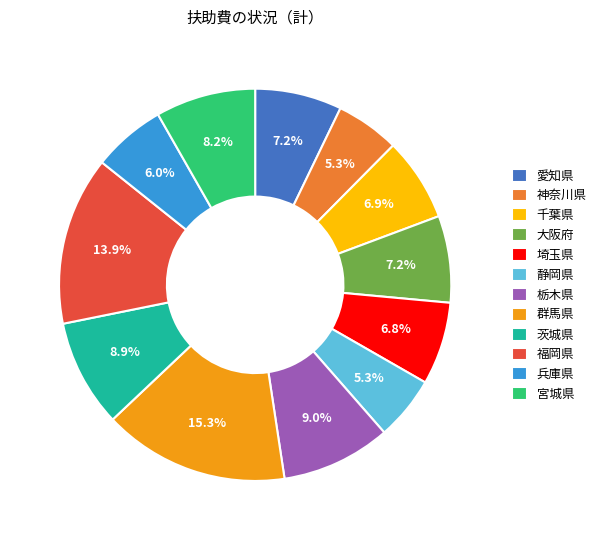

How much of the chart is everything except 栃木県?

91.0%